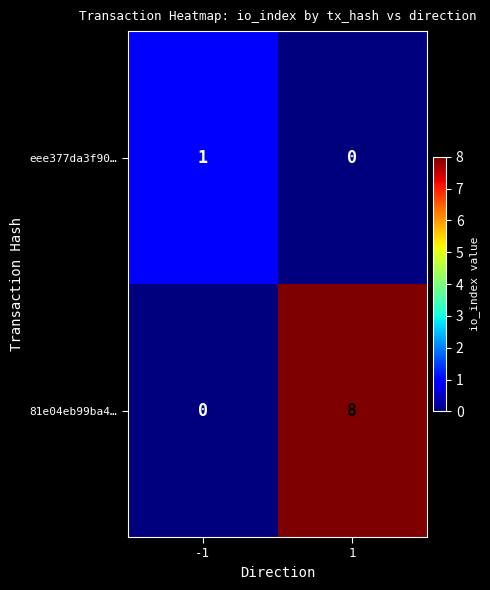

At how many categories does at least one series exceed 0?

2